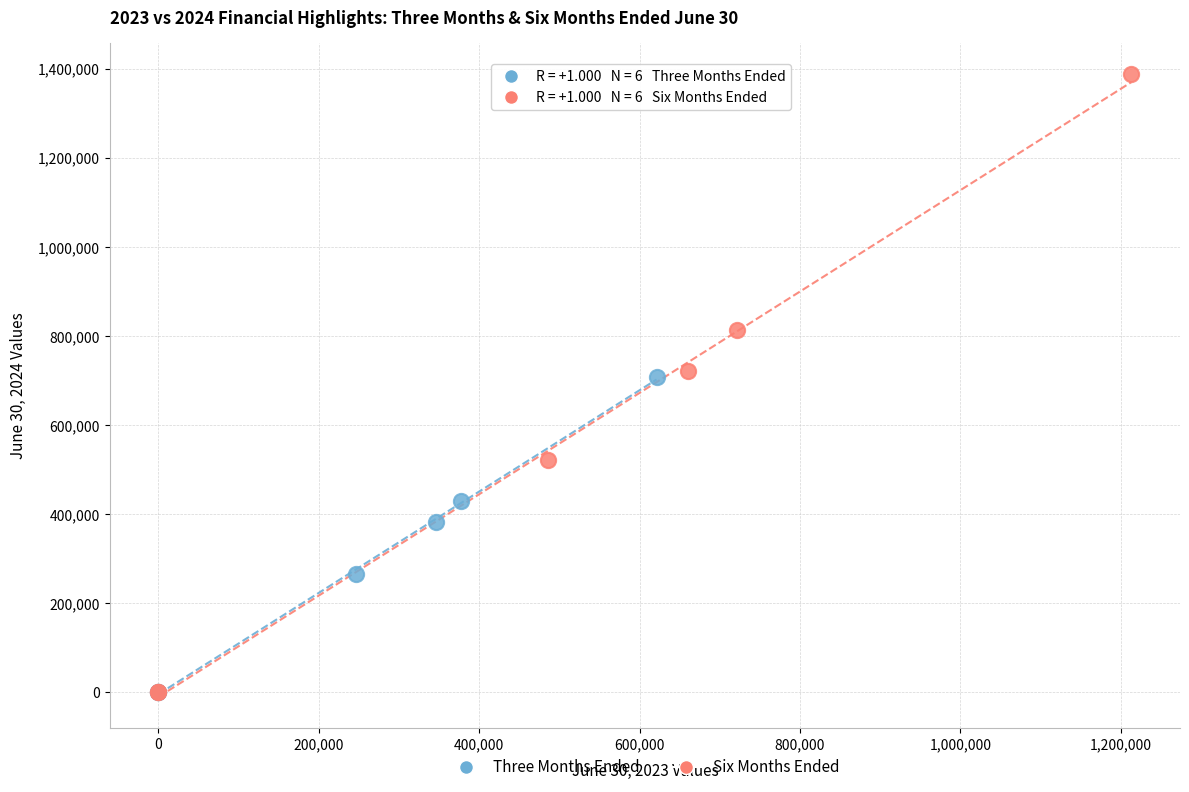

Which series has the largest Y range (max minus min)?

Six Months Ended